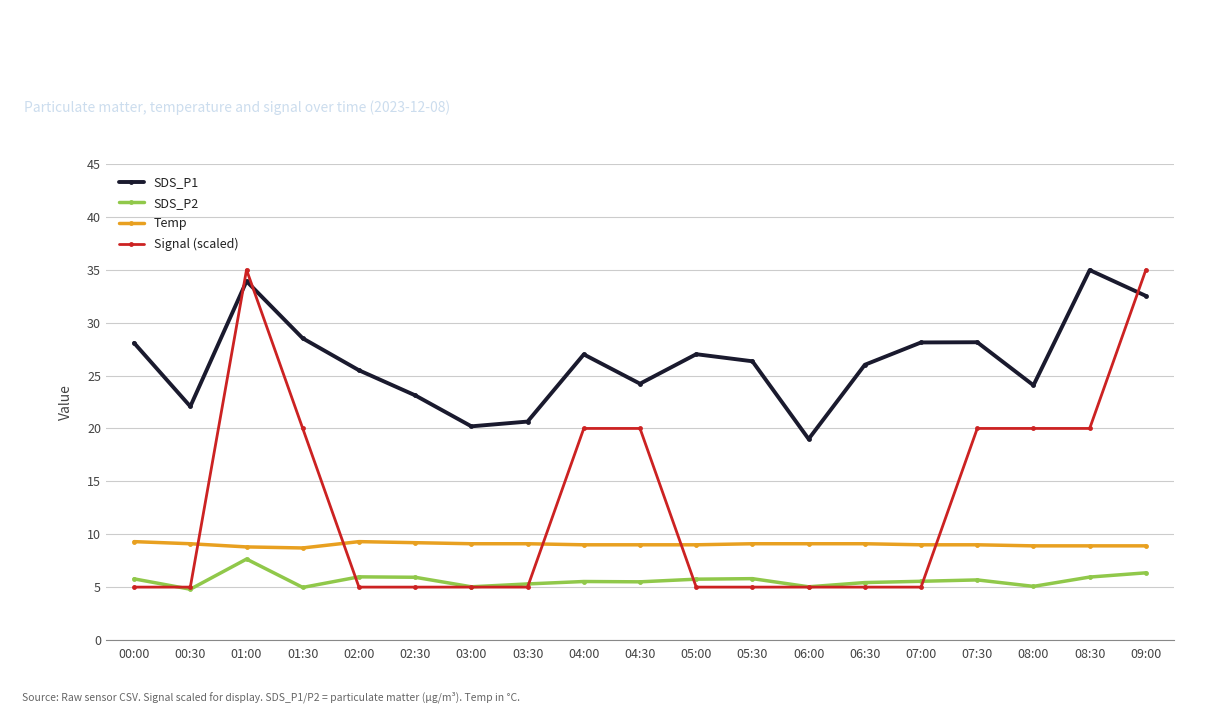

What is the difference between the maximum and second lowest values in the SDS_P1 series?

14.8